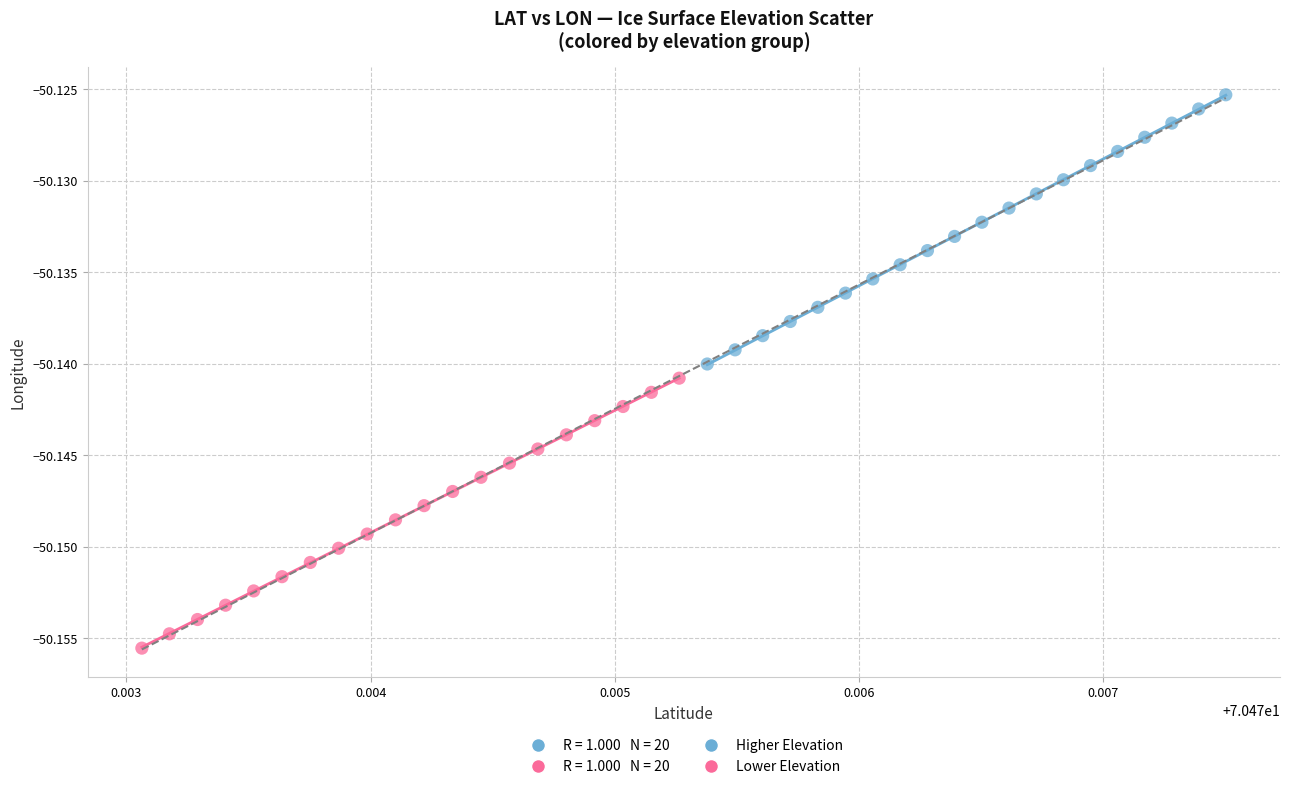

Which series contains the lowest Y value?

Lower Elevation